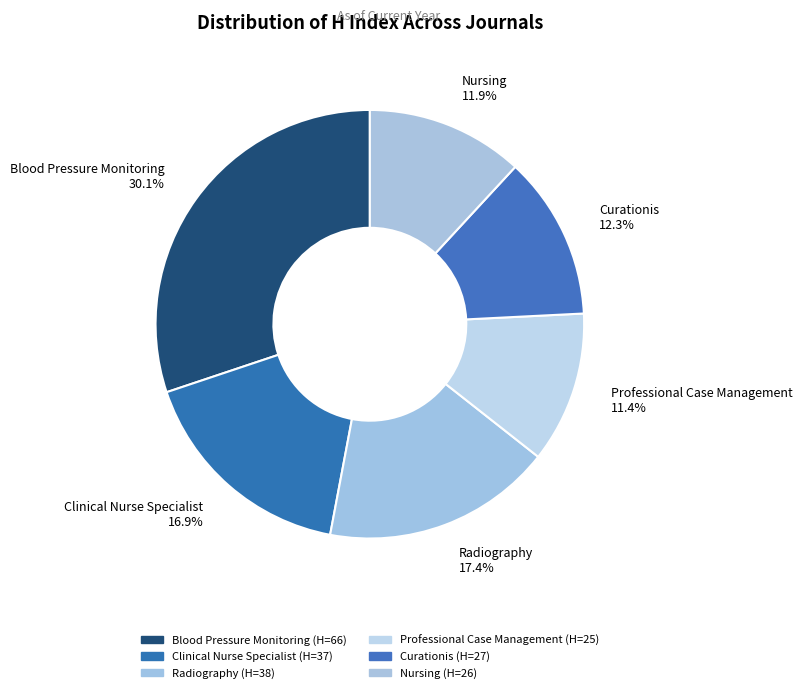

Which slice is the largest?

Blood Pressure Monitoring 30.1%